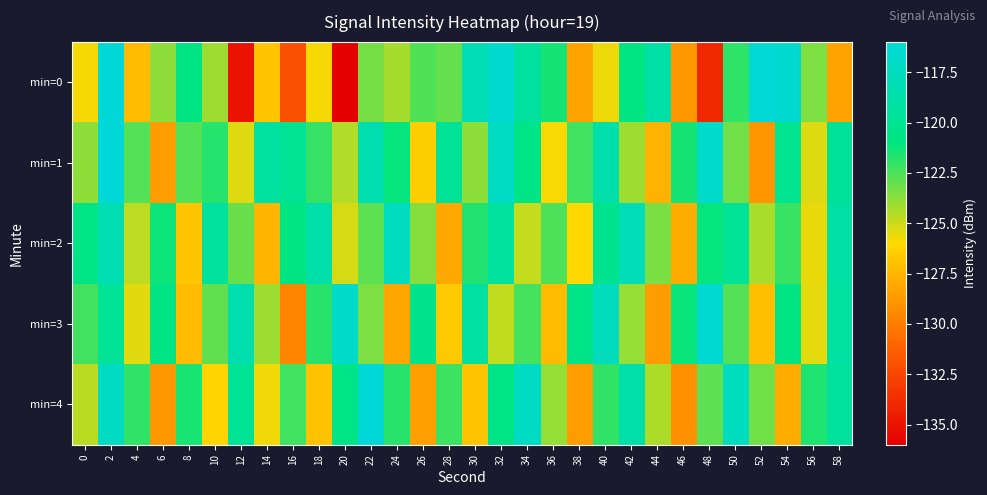

How many distinct data groups are displayed?

5